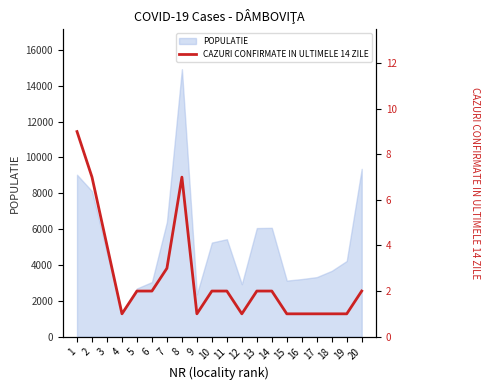

How many lines are shown in the chart?

1